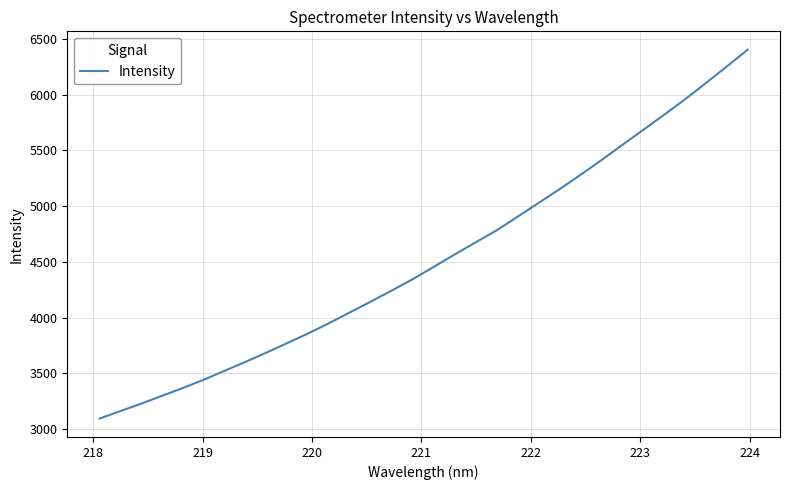

How many lines are shown in the chart?

1